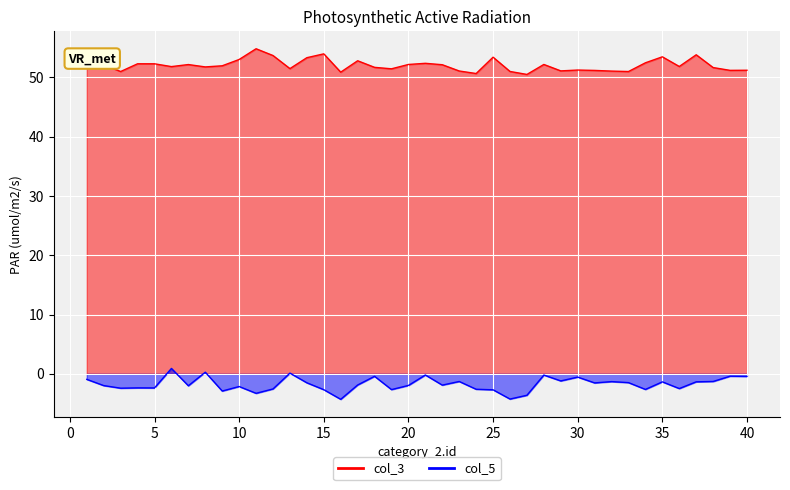

True or false: col_5 and col_3 intersect in this chart.

False